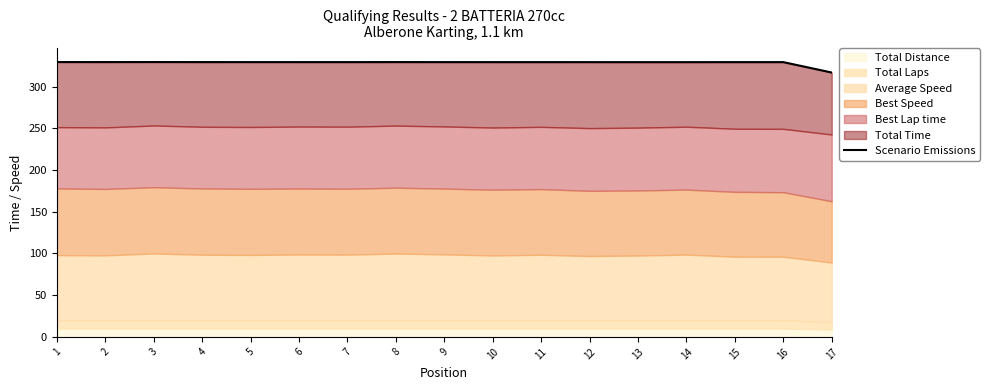

What is the greatest value displayed?

329.5